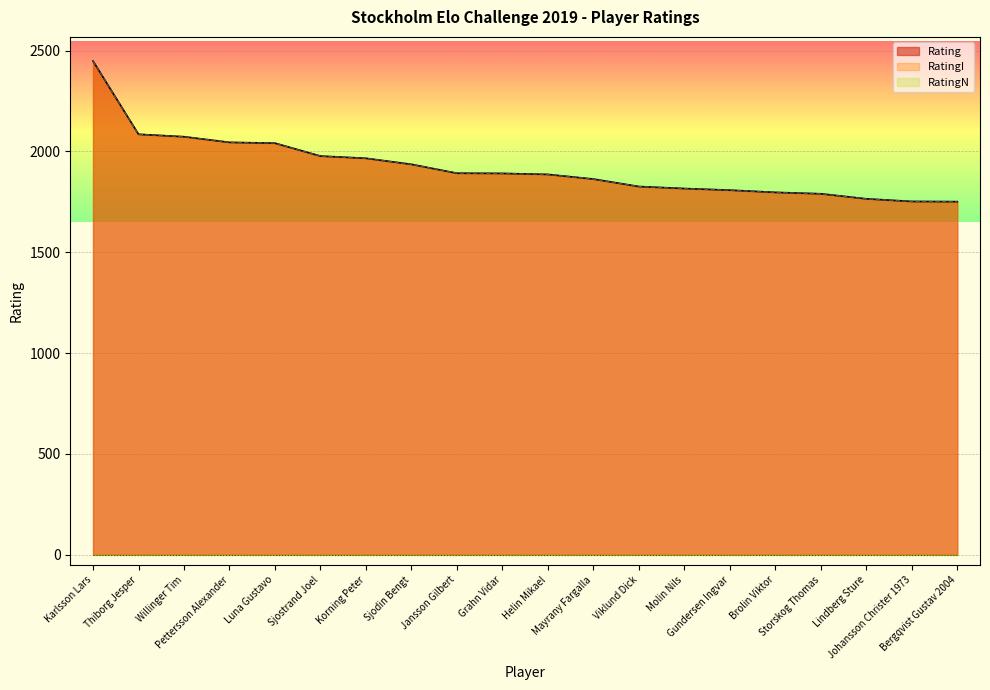

At which label does Rating reach its peak?

Karlsson Lars